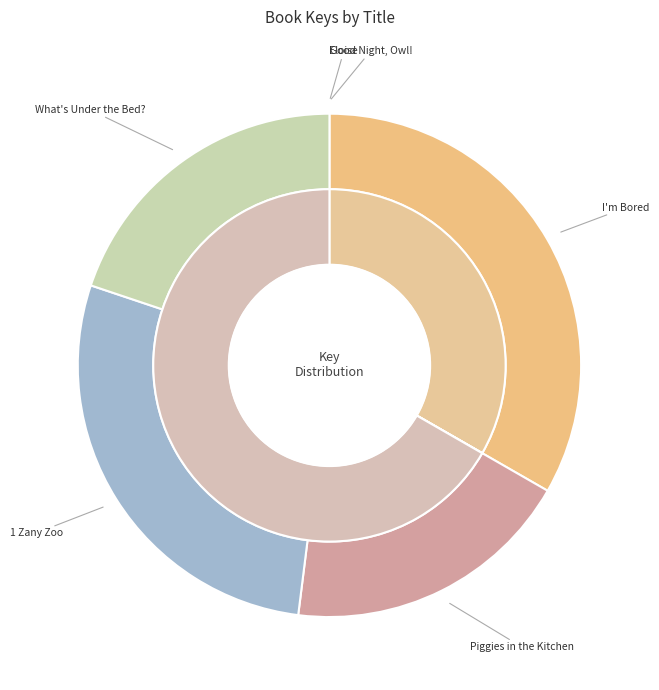

Does What's Under the Bed? represent more than half of the total?

No